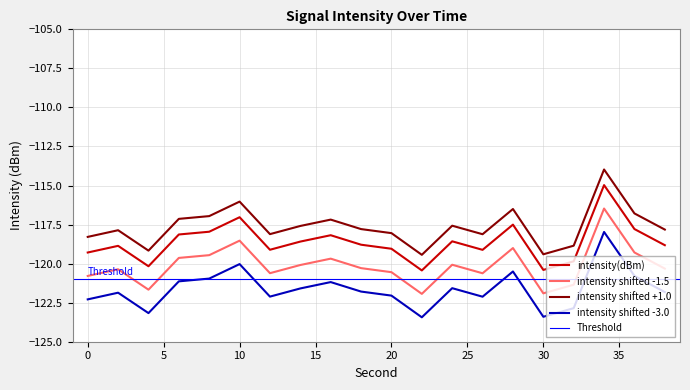

Where is the first local maximum?

2